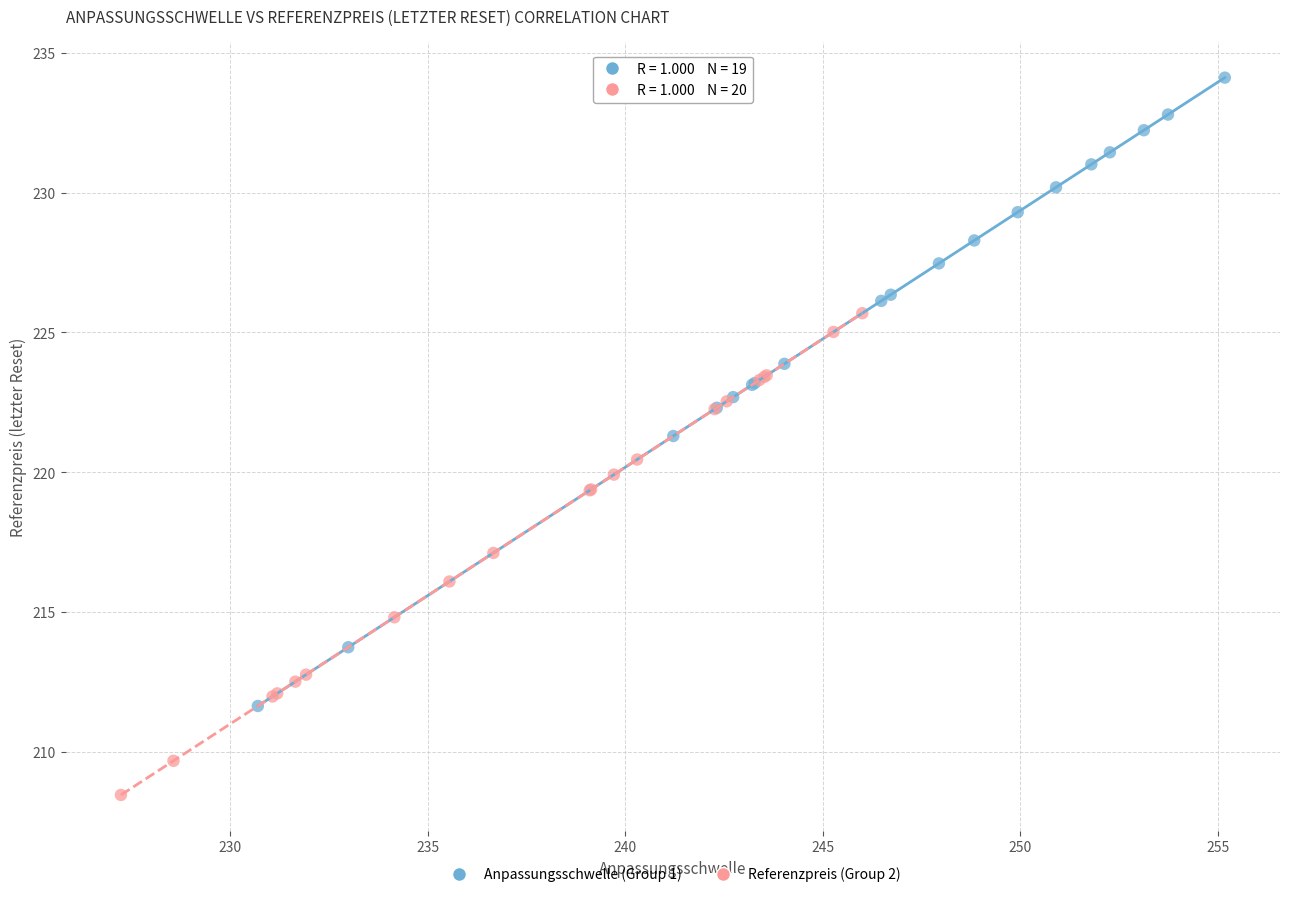

Which series reaches the minimum Y coordinate?

Referenzpreis (Group 2)